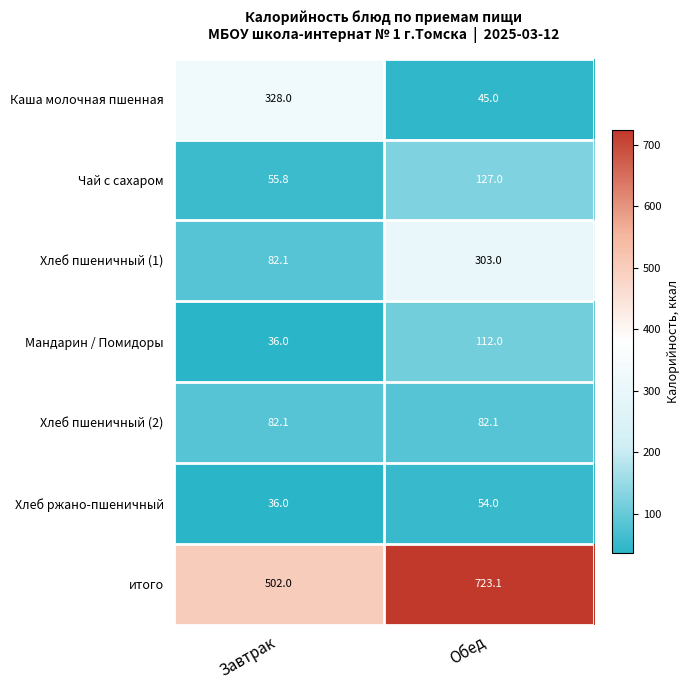

What is the spread (max minus min) of values at Обед?

678.1